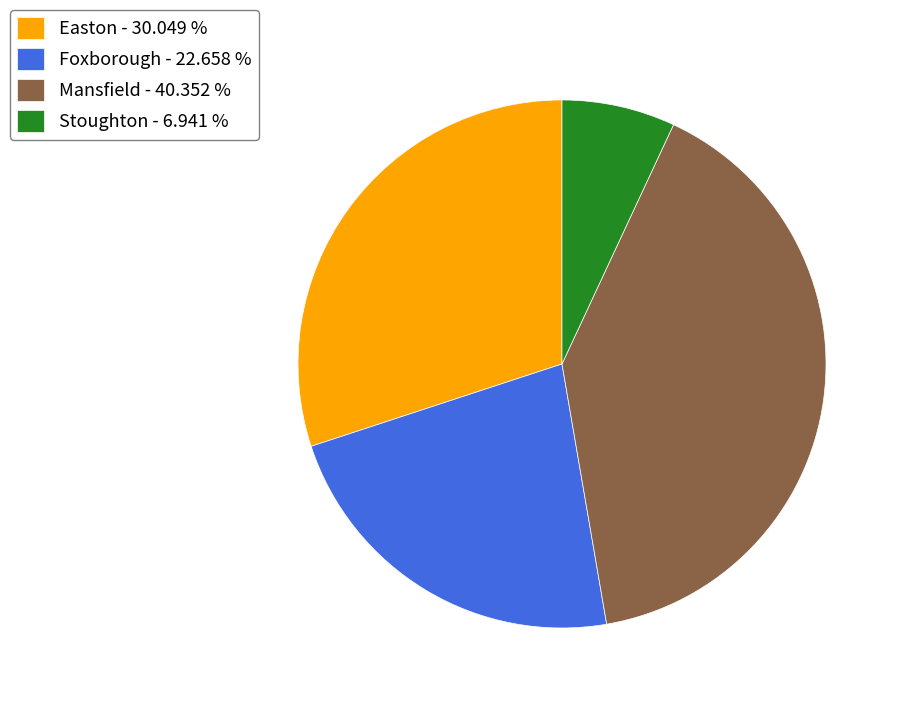

Rank the categories by value from lowest to highest.

Stoughton - 6.941 %, Foxborough - 22.658 %, Easton - 30.049 %, Mansfield - 40.352 %